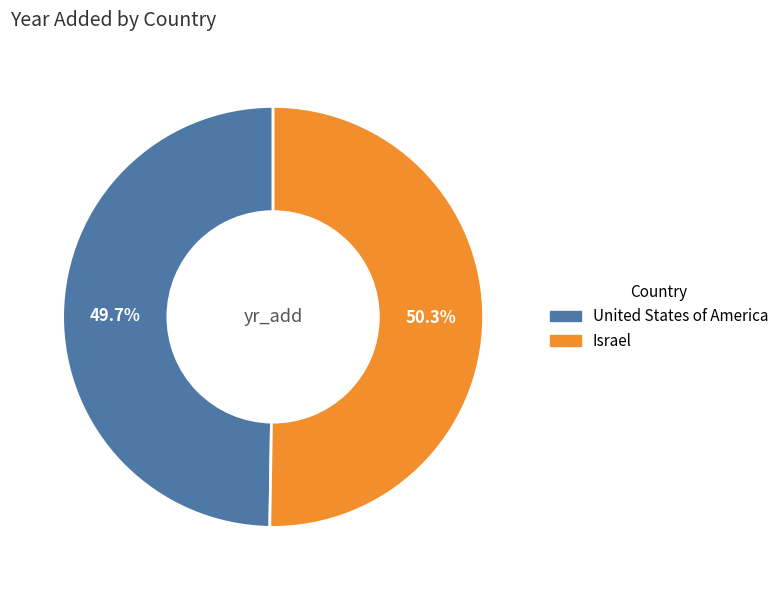

What portion of the pie excludes Israel?

49.7%